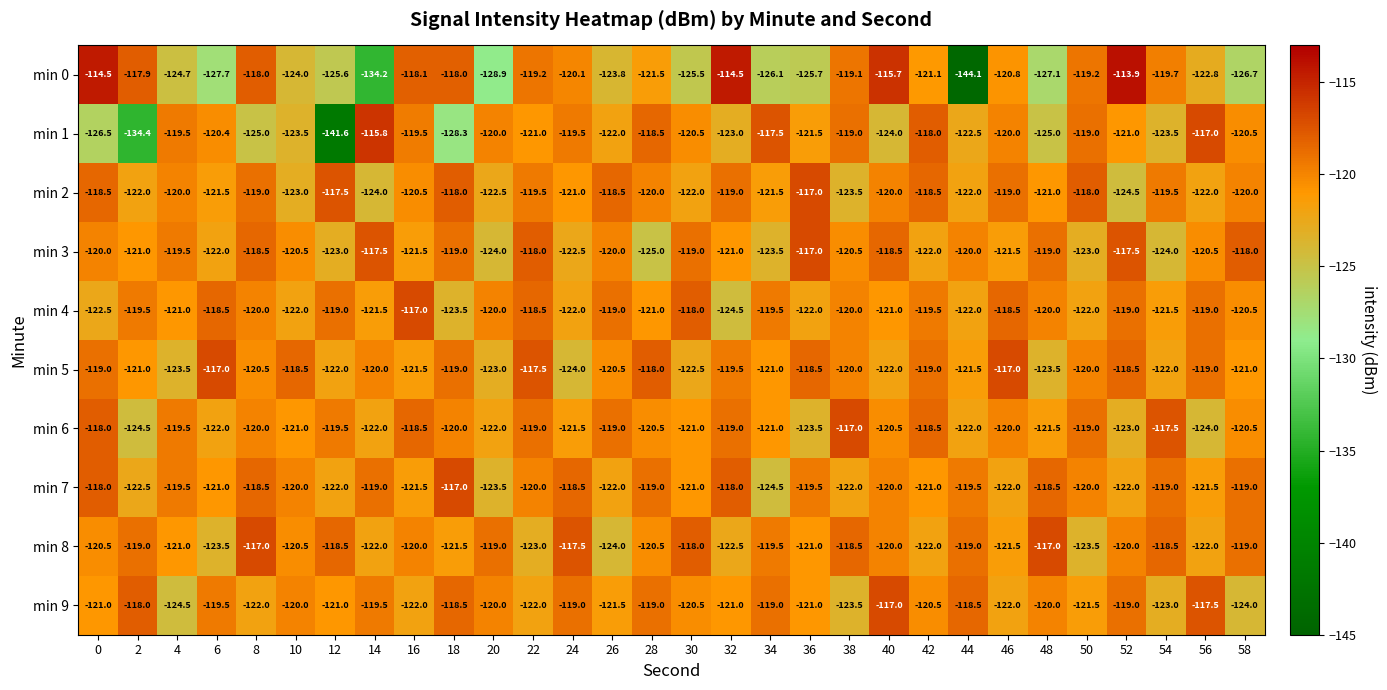

Read the min 3 value at 38.

-120.5